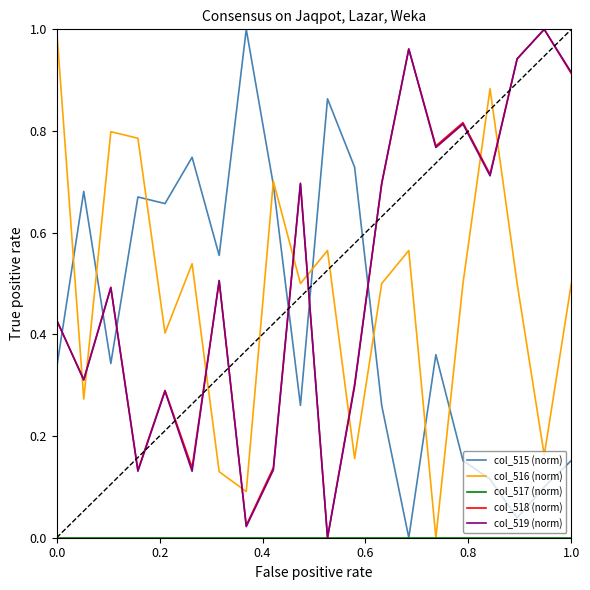

How many intersections are there between col_516 (norm) and col_518 (norm)?

9